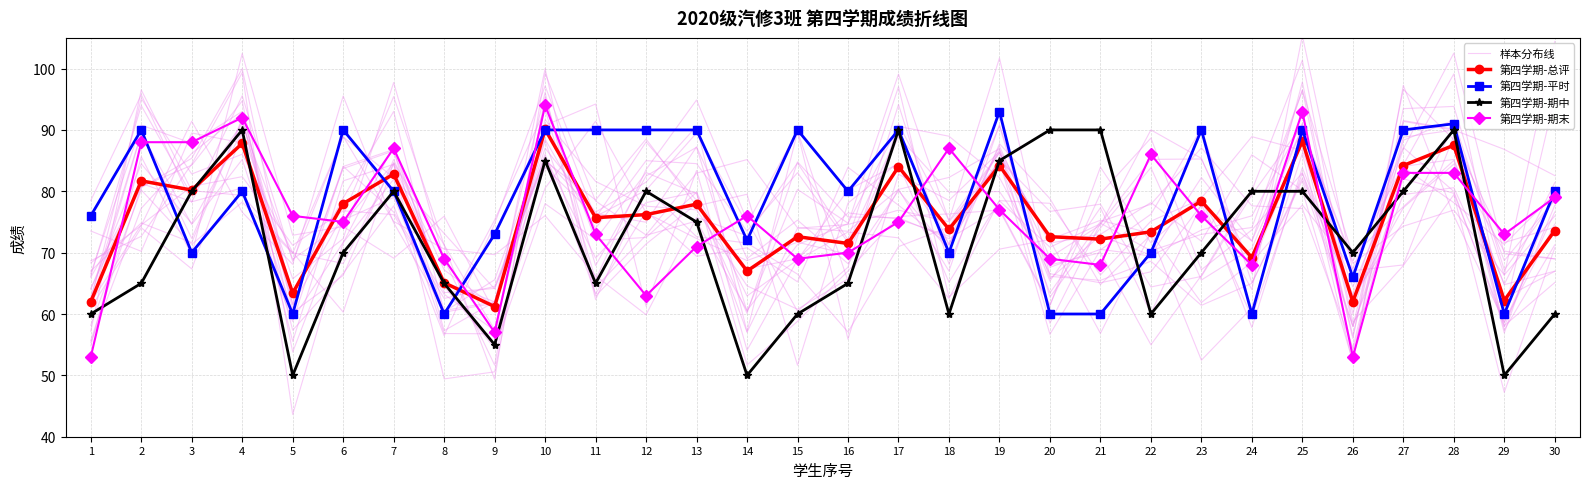

What is the value of the 第四学期-期末 point at the 15th from the left?

69.0